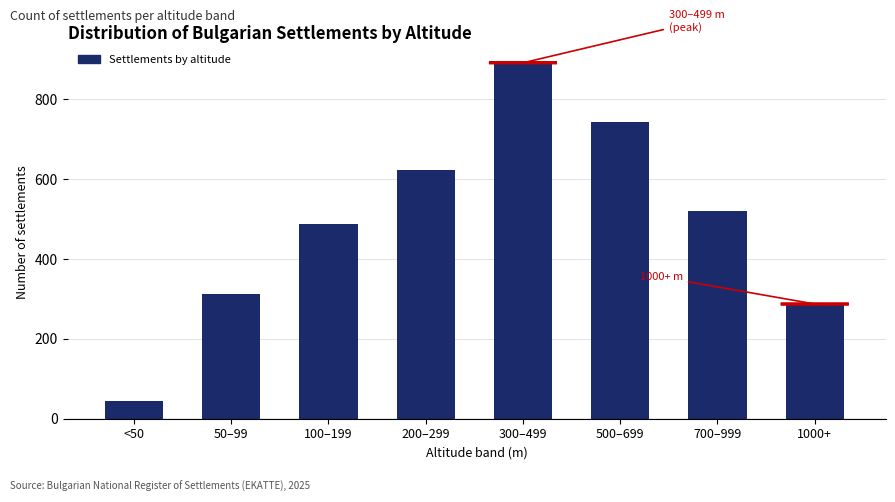

Reading left to right, list all the values displayed in this chart.

<50=45	50–99=312	100–199=487	200–299=623	300–499=891	500–699=743	700–999=521	1000+=287